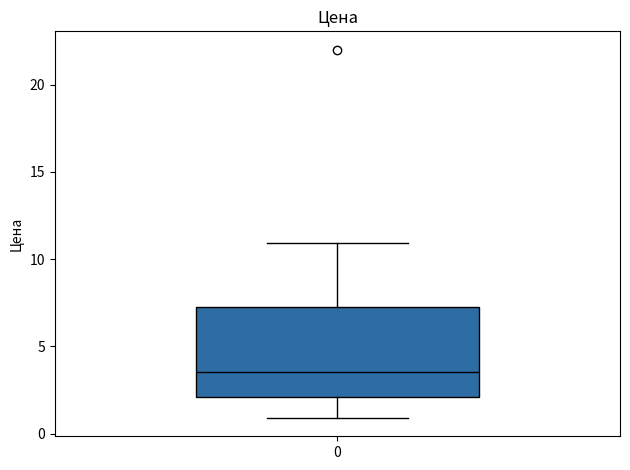

Where is the lower edge of the box at x = 0 on the y-axis? The values are not printed on the chart, so give them approximately, as read against the axis.

2.0